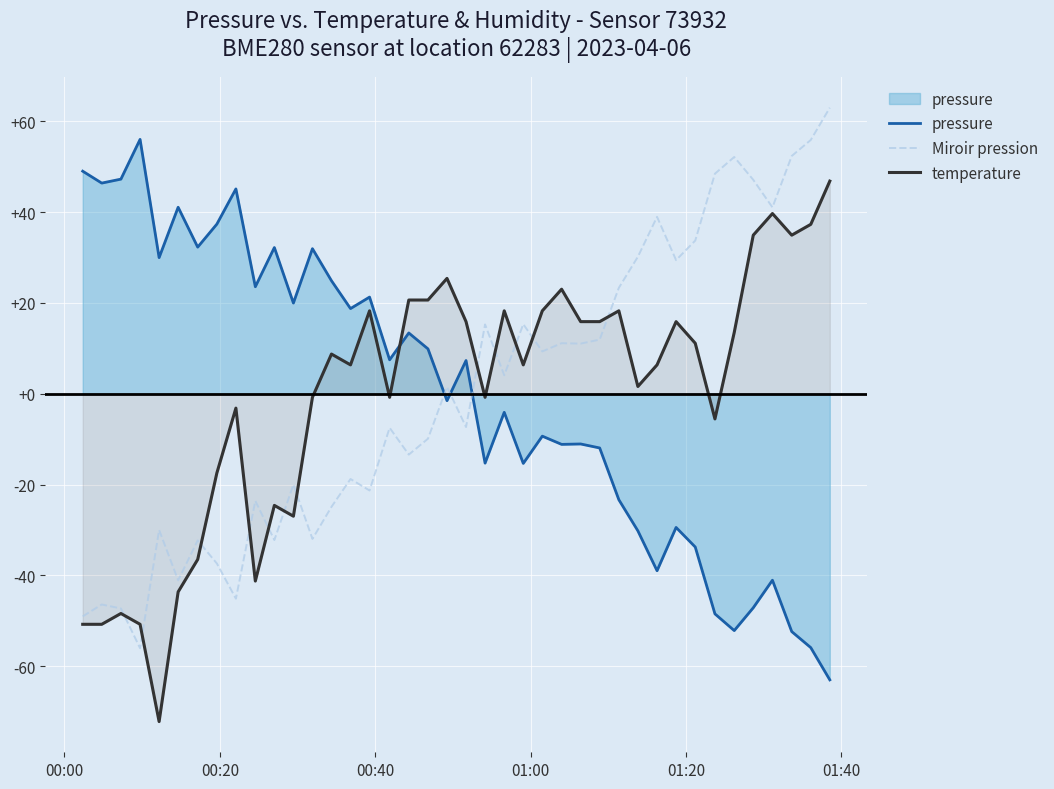

What is the smallest value displayed?

-72.2